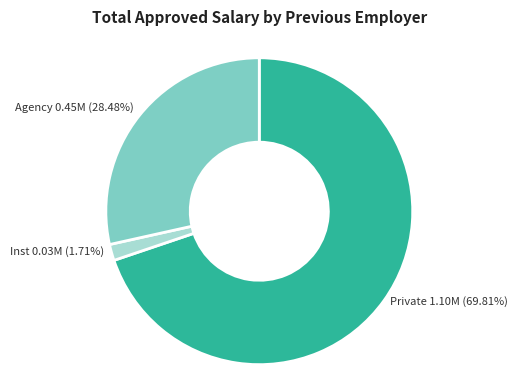

Does any single category account for the majority?

Yes